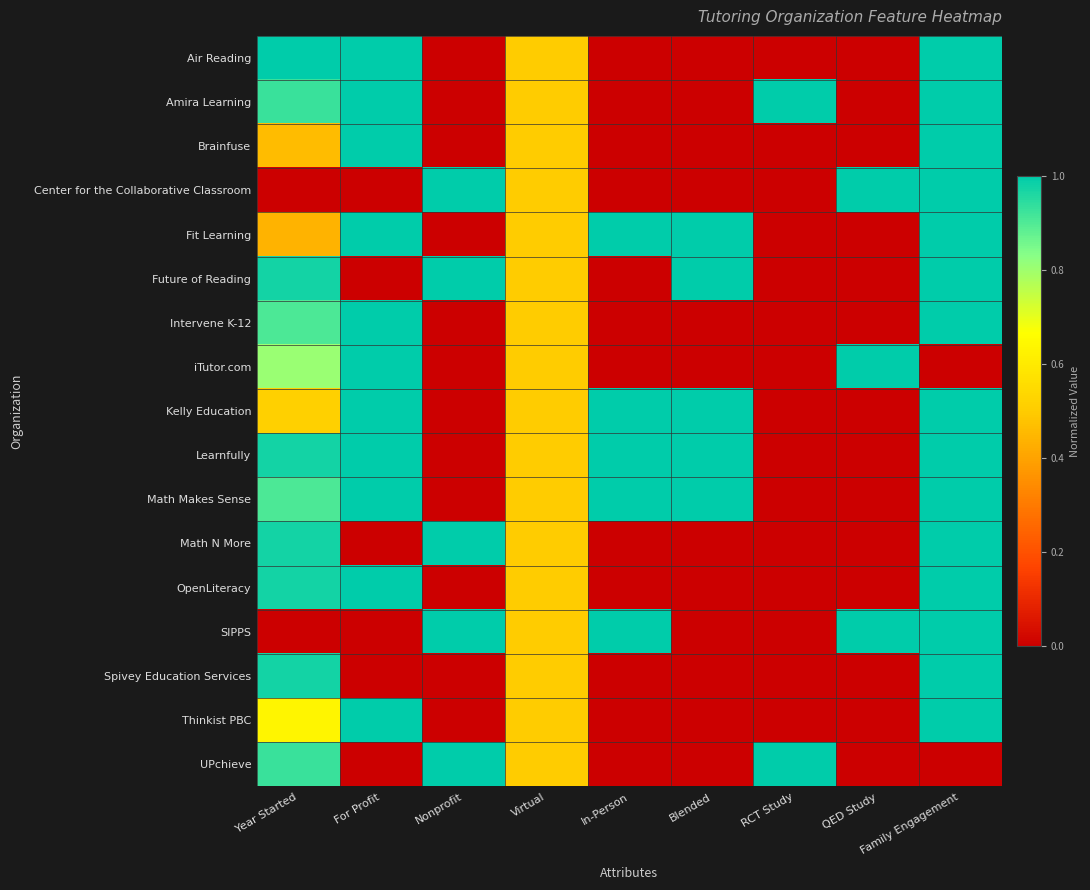

Rank the series by their maximum value, from lowest to highest.

Air Reading, Amira Learning, Brainfuse, Center for the Collaborative Classroom, Fit Learning, Future of Reading, Intervene K-12, iTutor.com, Kelly Education, Learnfully, Math Makes Sense, Math N More, OpenLiteracy, SIPPS, Spivey Education Services, Thinkist PBC, UPchieve